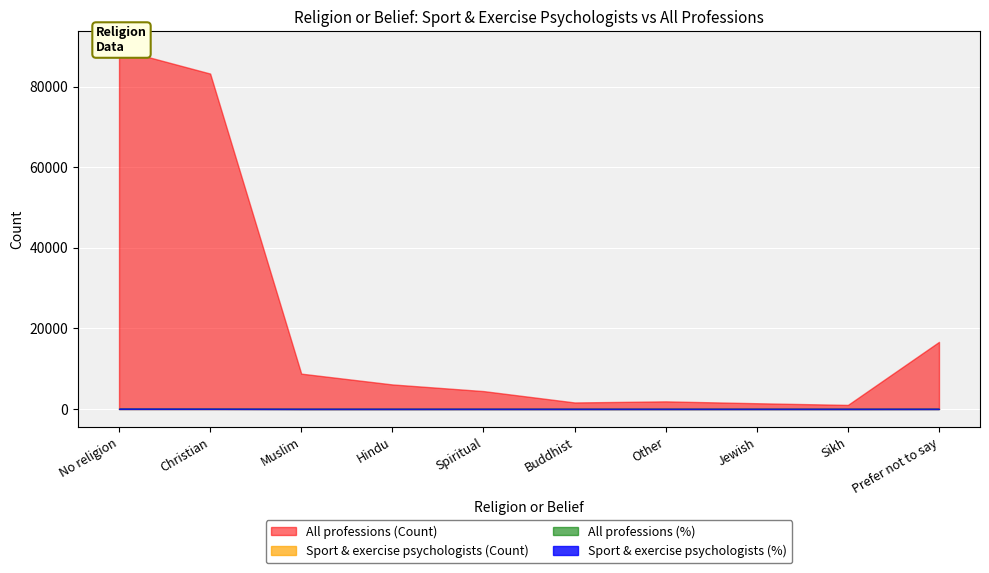

Rank the series at Other from highest to lowest value.

All professions (Count), All professions (%), Sport & exercise psychologists (Count), Sport & exercise psychologists (%)